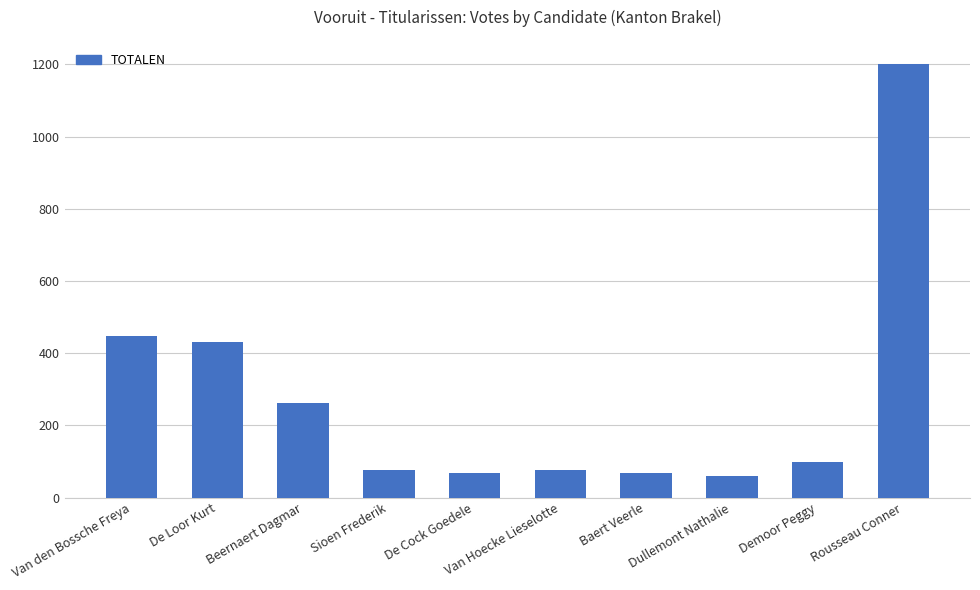

What is the change in value from De Loor Kurt to Baert Veerle?

-363